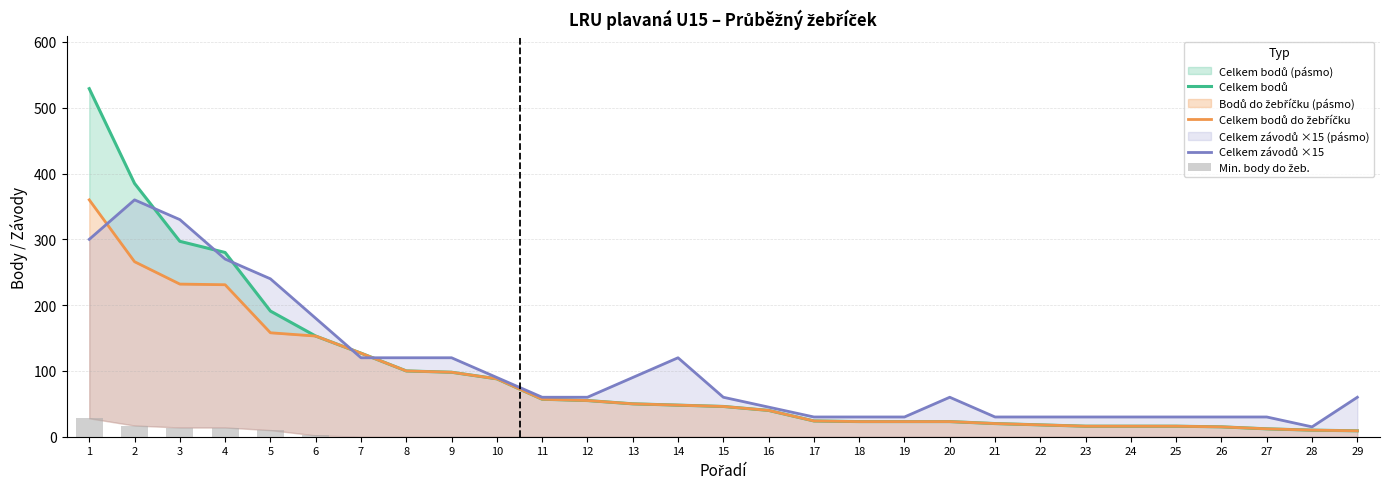

True or false: Celkem bodů do žebříčku has a value of 18 at 22.

True